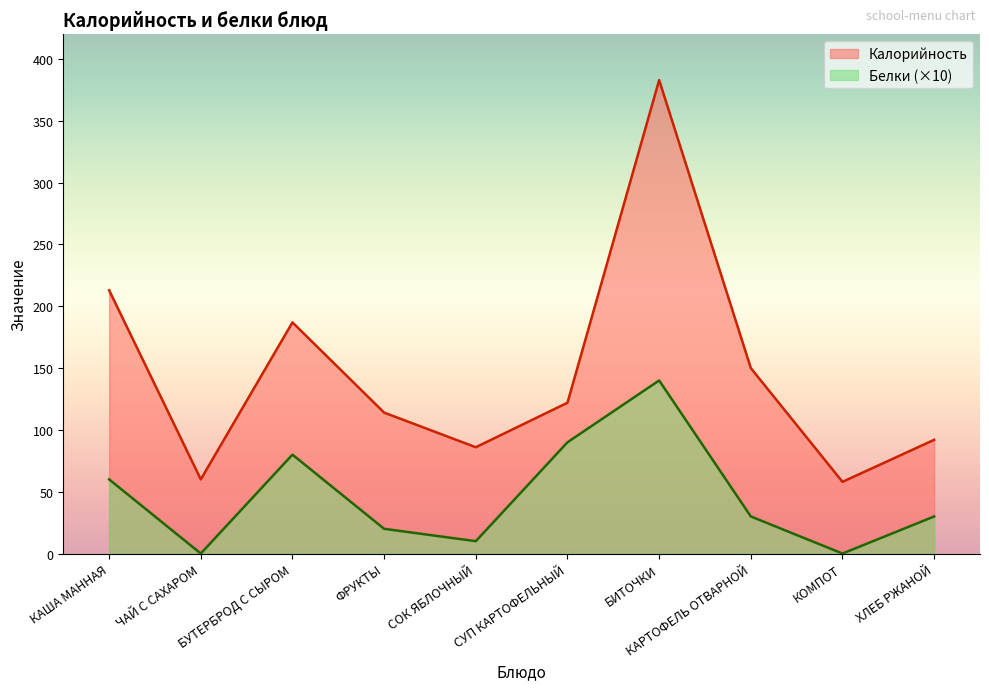

Which series has the largest total across all categories?

Калорийность